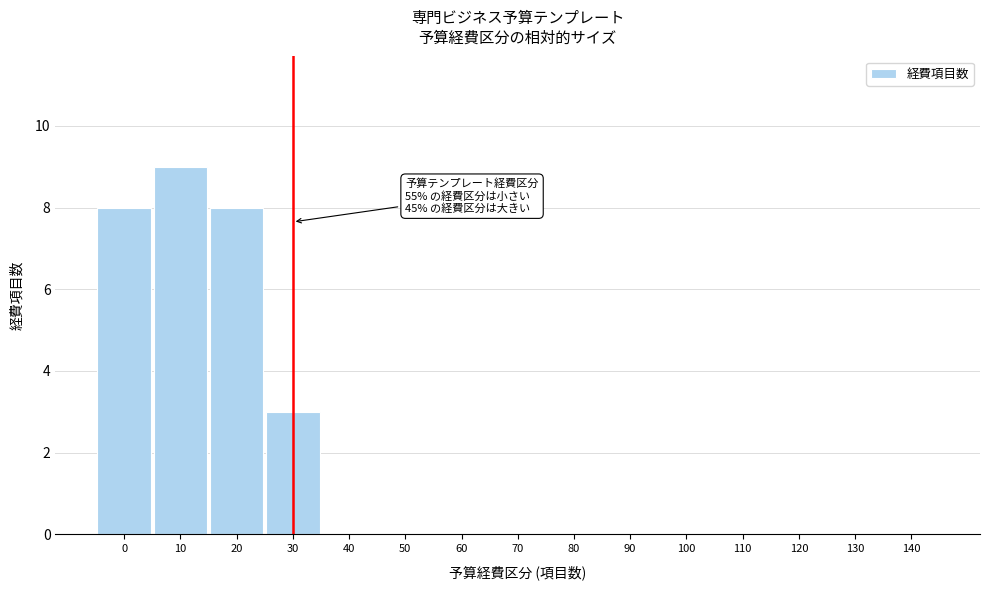

Reading left to right, what are all the values shown in this chart?

0=8	10=9	20=8	30=3	40=0	50=0	60=0	70=0	80=0	90=0	100=0	110=0	120=0	130=0	140=0